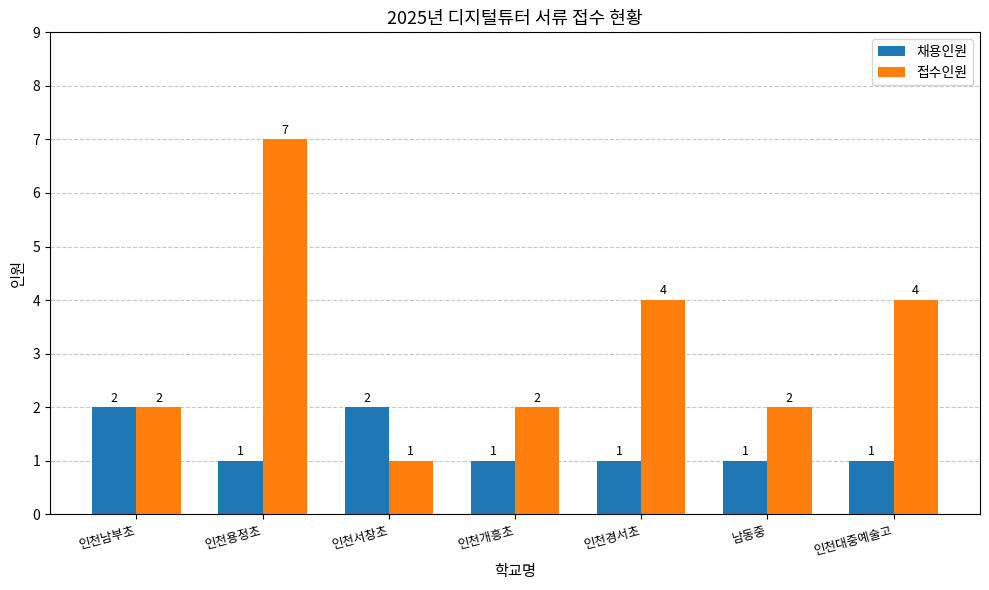

Reading right to left, list all the values displayed in this chart.

채용인원: 1	1	1	1	2	1	2
접수인원: 4	2	4	2	1	7	2